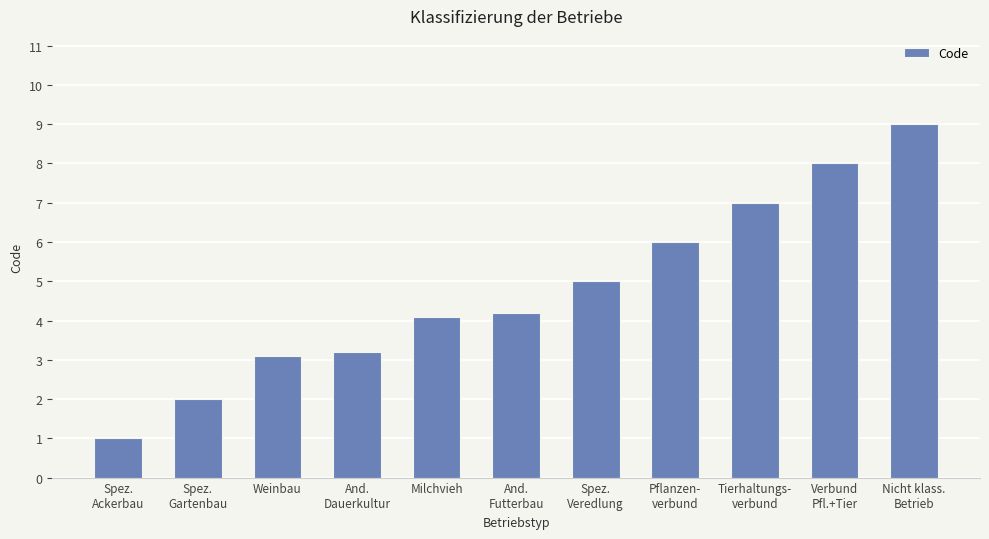

What is the value of the 1st bar from the left?

1.0